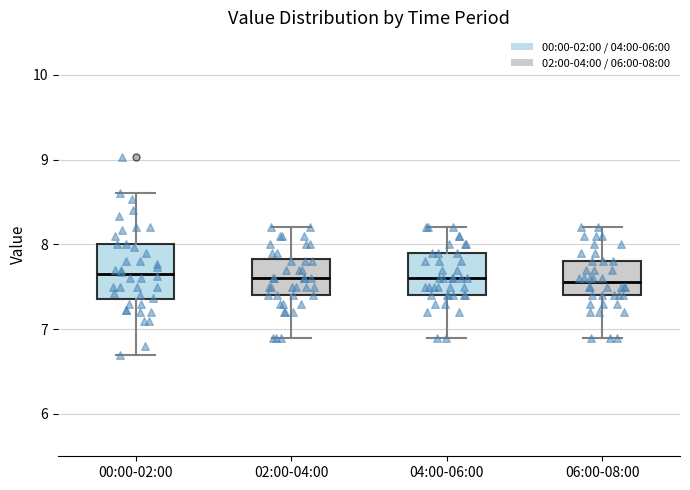

Reading left to right, transcribe this box plot: for each box, give where its median line is, the range the box spans, and where its two whiskers end, as read against the y-axis. The values are not printed on the chart, so give them approximately, as read against the axis.

00:00-02:00: median 7.7, box 7.4 to 8.0, whiskers 6.7 to 8.6
02:00-04:00: median 7.6, box 7.4 to 7.8, whiskers 6.9 to 8.2
04:00-06:00: median 7.6, box 7.4 to 7.9, whiskers 6.9 to 8.2
06:00-08:00: median 7.6, box 7.4 to 7.8, whiskers 6.9 to 8.2